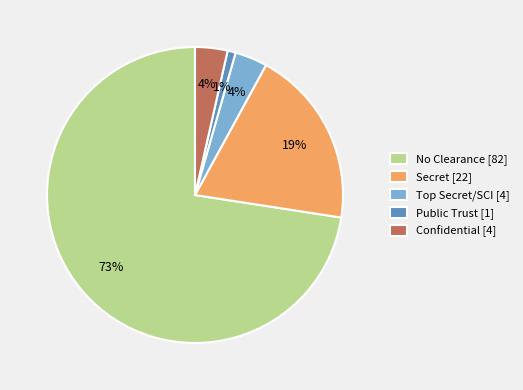

Is the sum of Secret [22] and Confidential [4] greater than half?

No